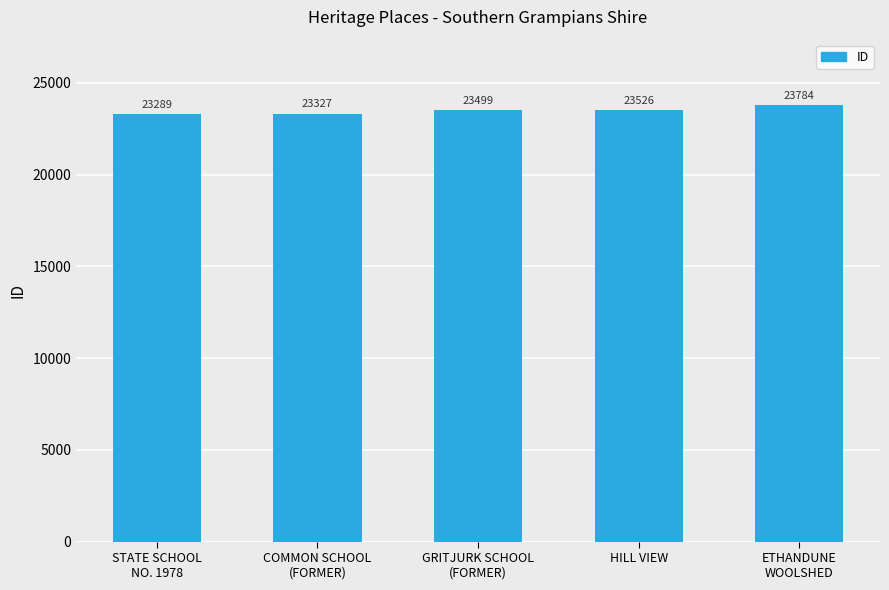

Where is the data nearest to the value 23536?

HILL VIEW